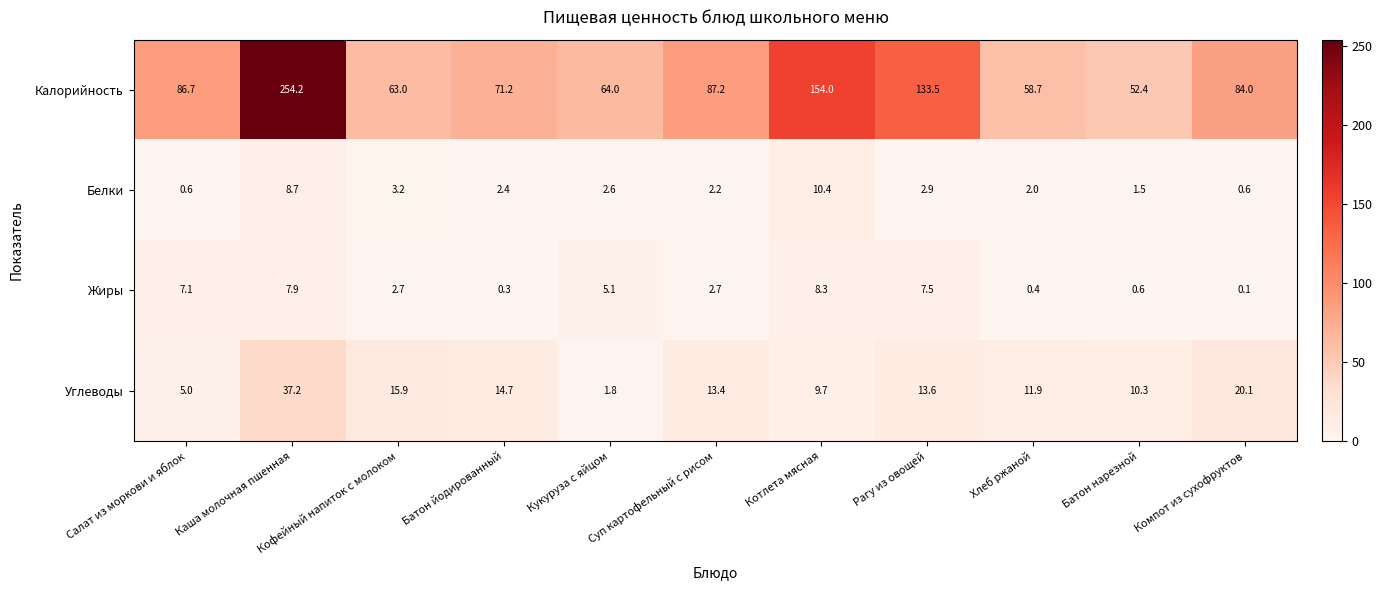

The value of Углеводы at Суп картофельный с рисом is 3.2. True or false?

False